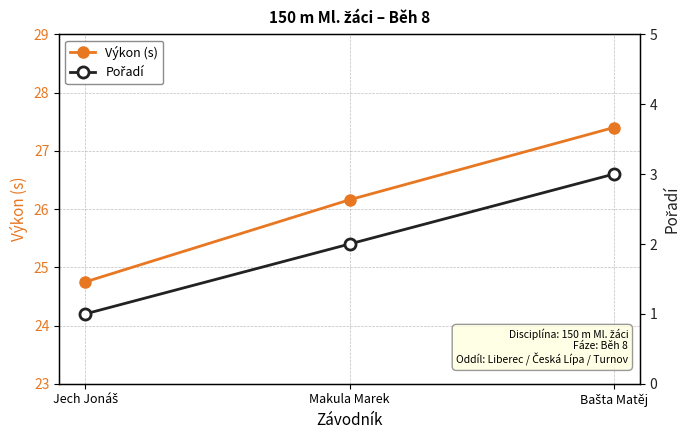

Count the number of data series in this chart.

2